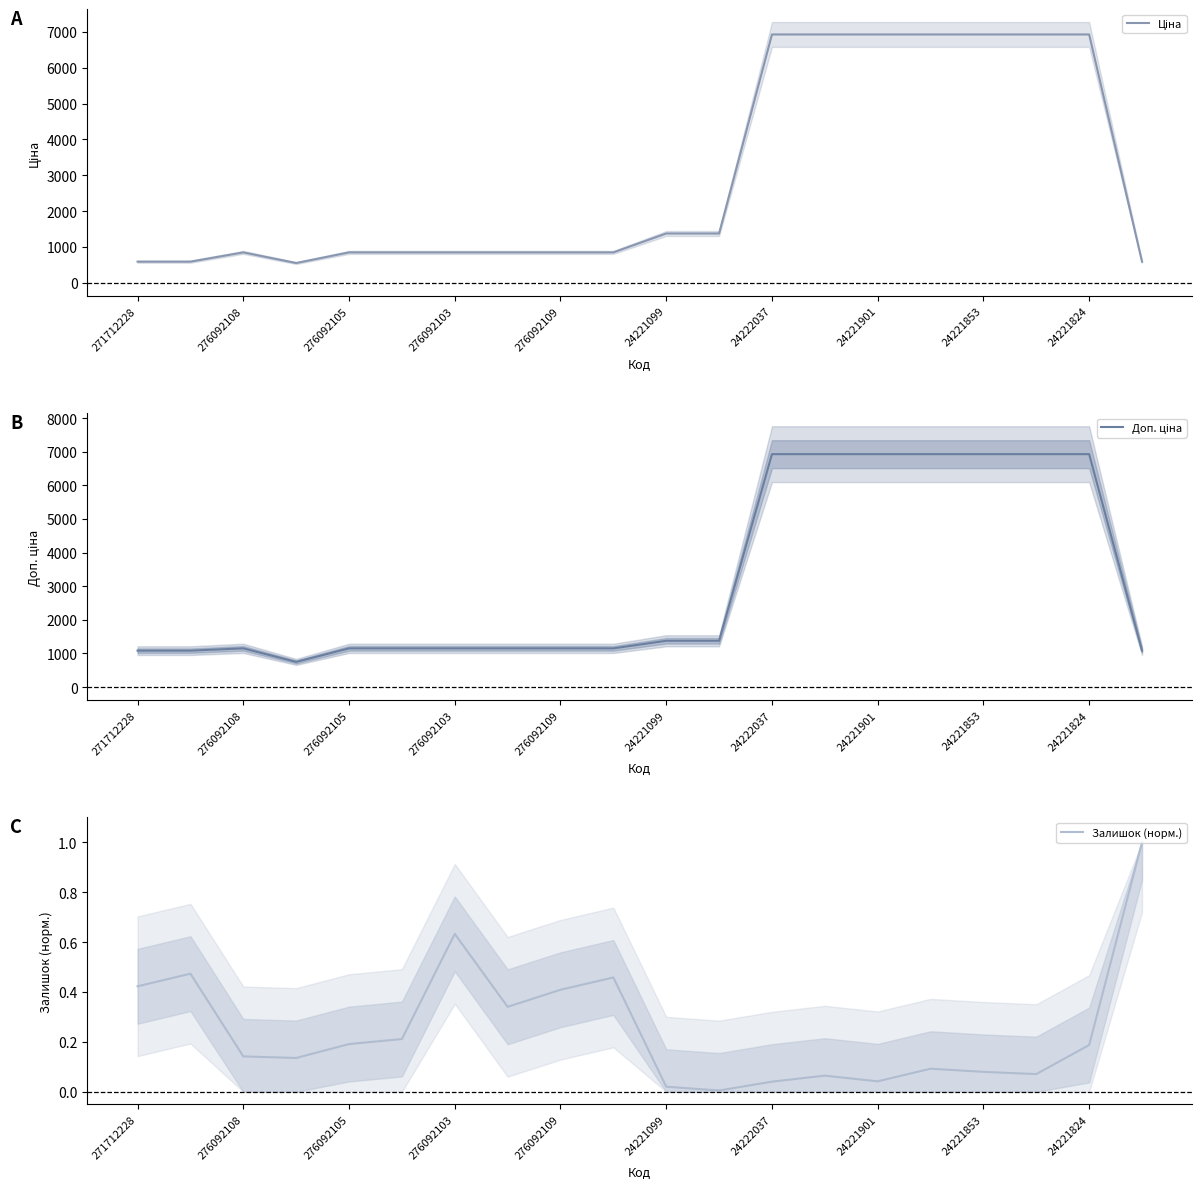

Is the value of Ціна at 12 greater than the value of Залишок (норм.) at 17?

Yes